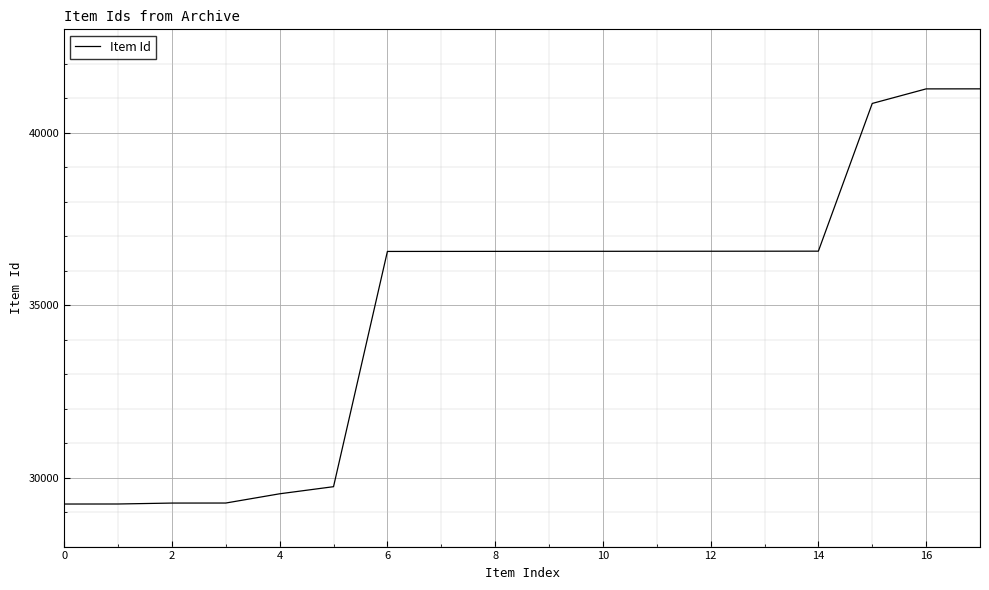

What is the difference between the maximum and minimum values?

12040